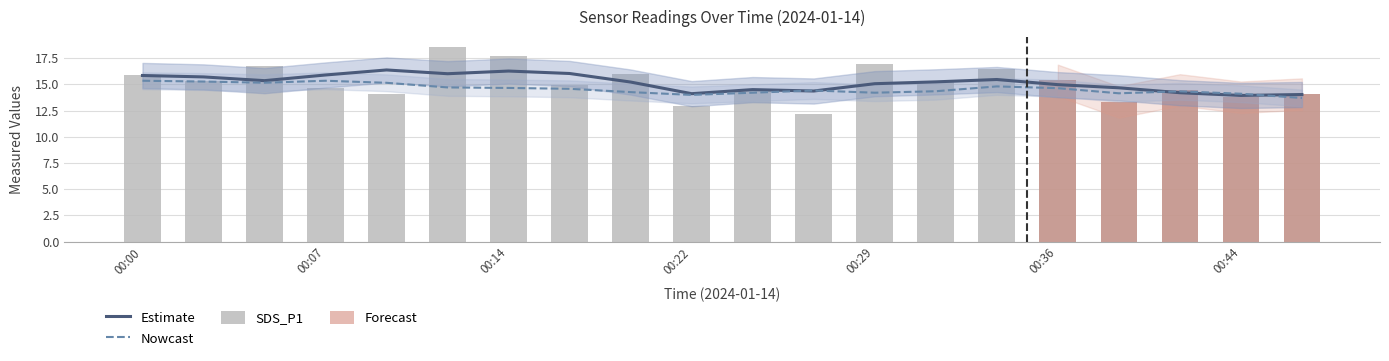

Does the chart contain stacked bars?

No